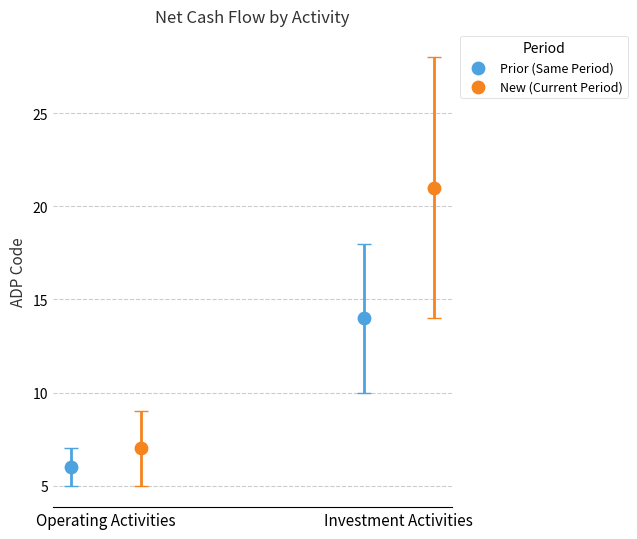

What are all the series names shown in the legend?

Prior (Same Period), New (Current Period)